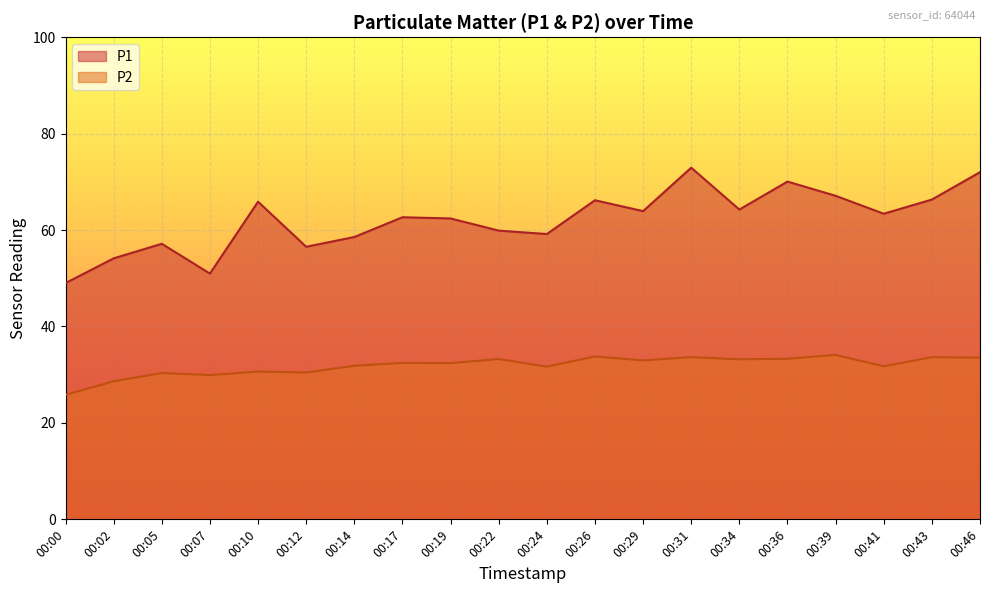

Reading right to left, what are all the values shown in this chart?

P1: 72.0	66.3	63.4	67.1	70.0	64.2	72.9	63.9	66.2	59.2	59.9	62.4	62.6	58.5	56.5	65.9	51.0	57.1	54.1	49.0
P2: 33.5	33.6	31.8	34.1	33.3	33.2	33.6	33.0	33.8	31.7	33.2	32.4	32.5	31.9	30.4	30.6	29.9	30.4	28.6	25.8